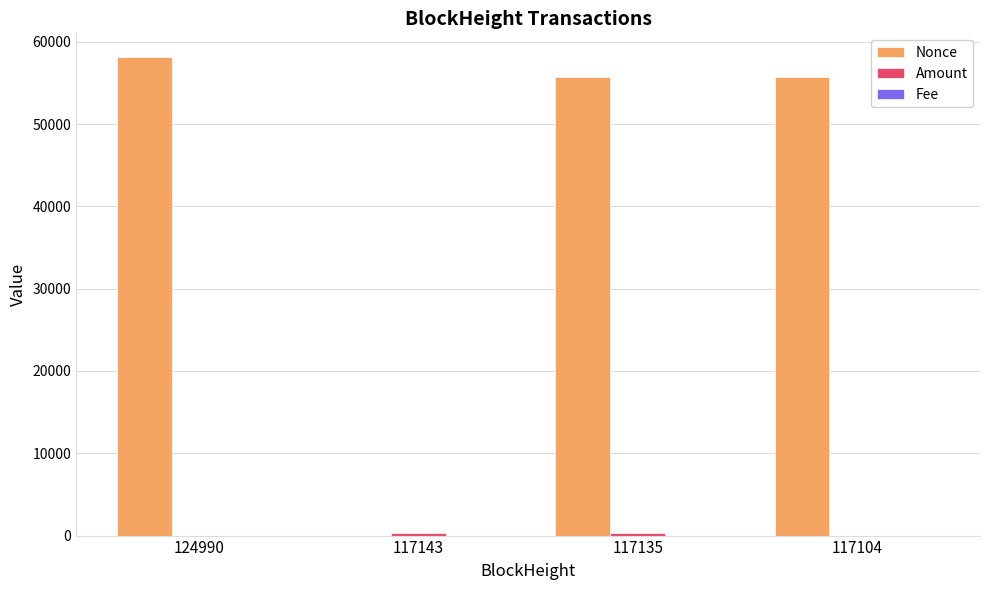

What is the maximum value for Nonce?

58117.0